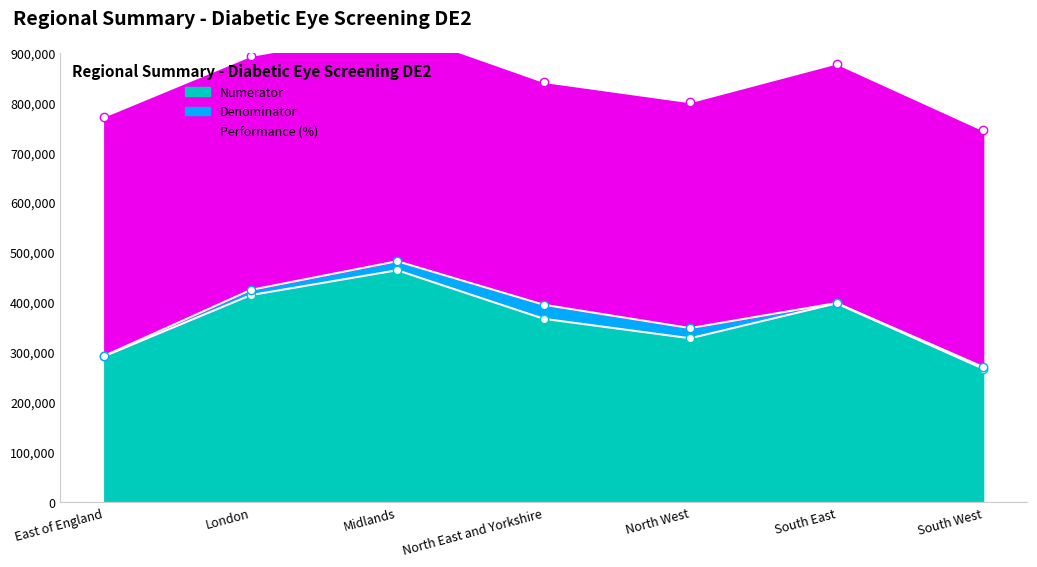

What is the value of the Numerator point at the 6th from the left?

398190